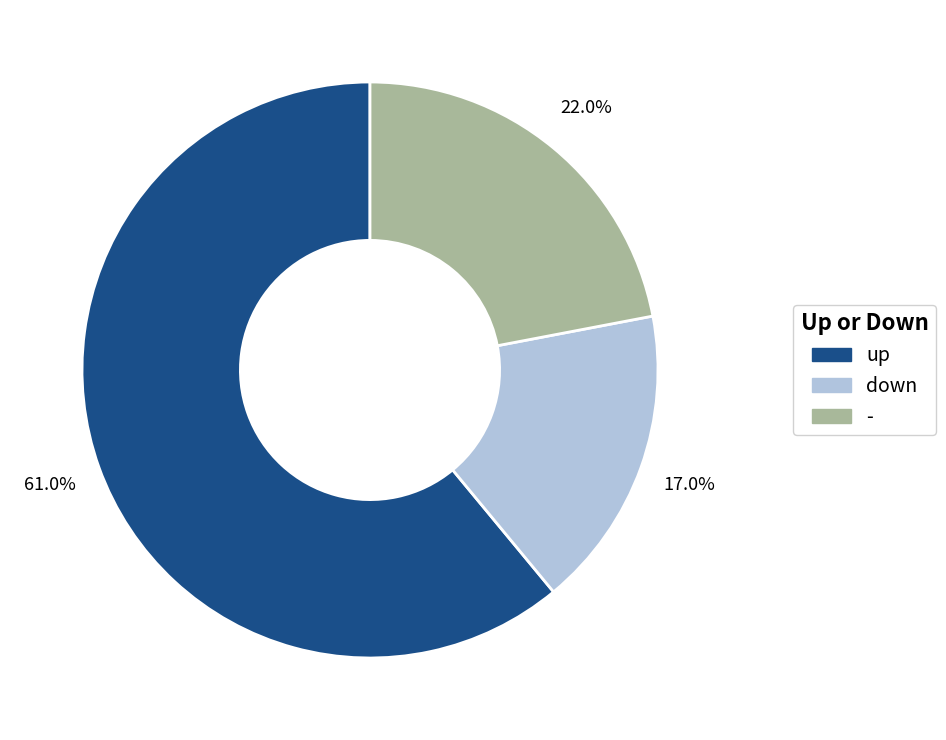

What percentage is the - slice, to the nearest percent?

22%